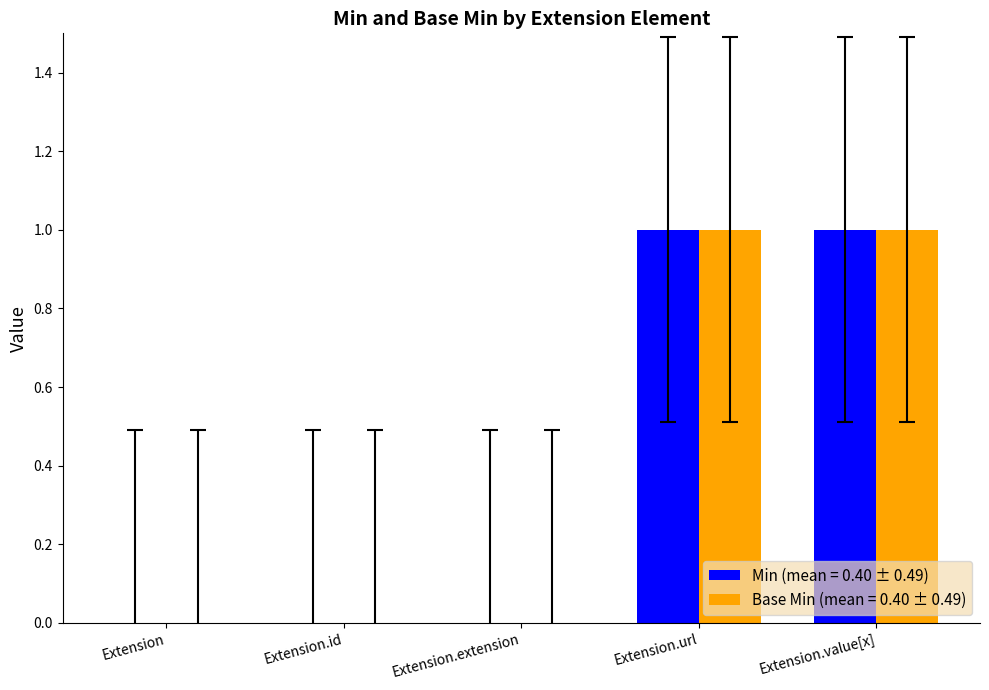

How many groups of bars are there?

5